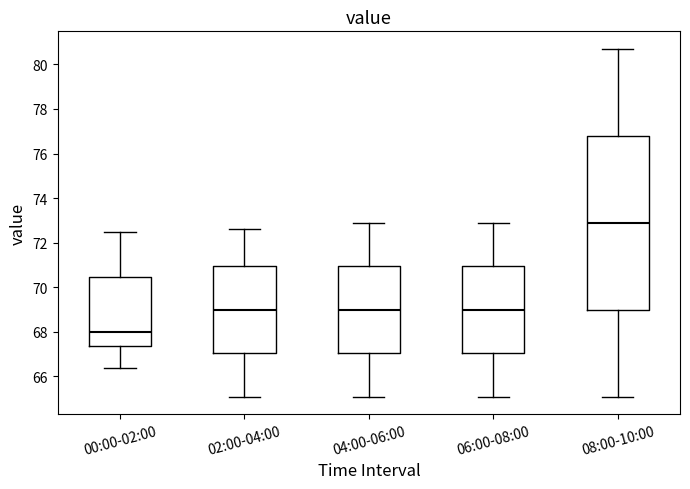

Which box is the tallest, from its lower edge to its upper edge?

08:00-10:00